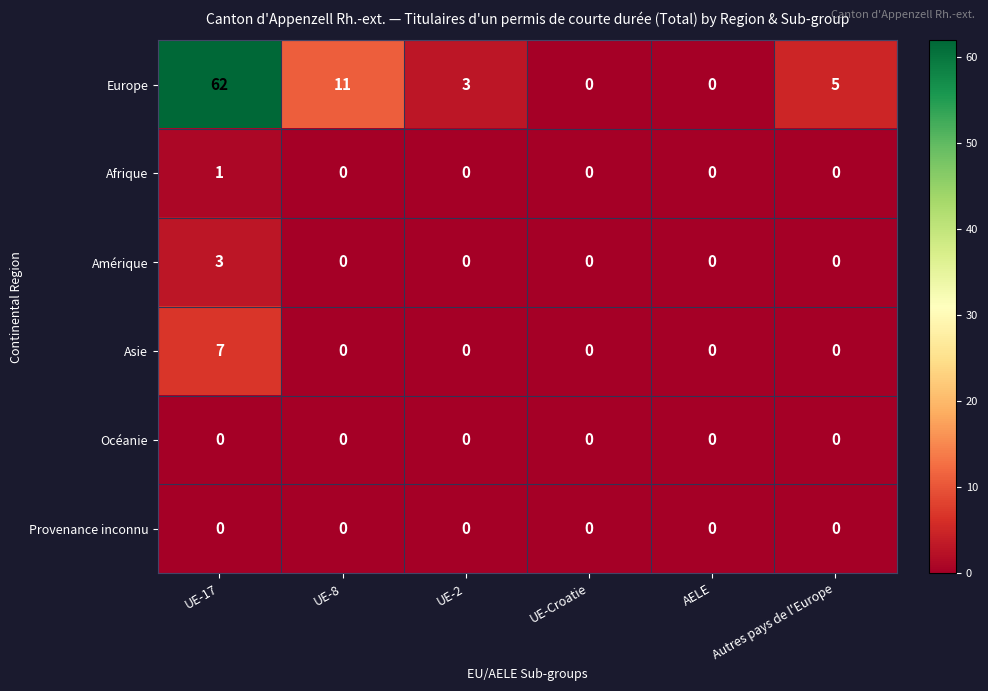

How many Amérique values are between 0 and 1?

5